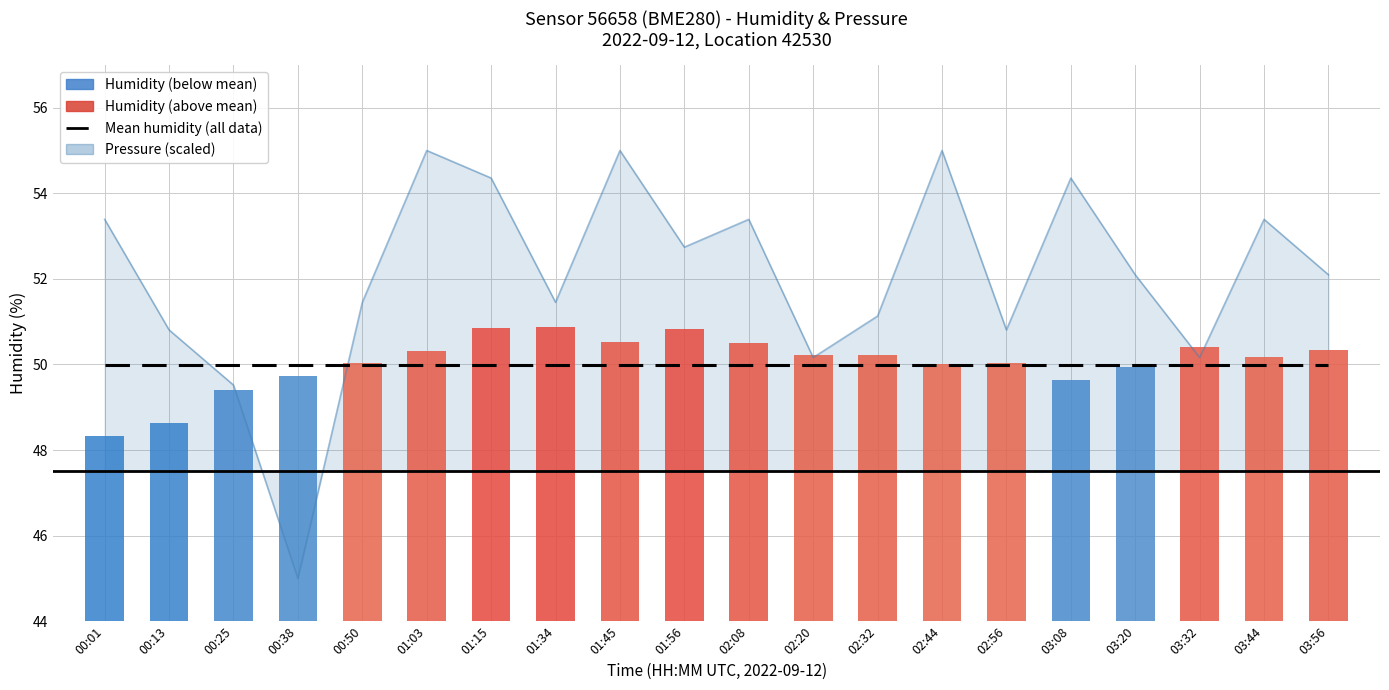

What is the average value of the Mean humidity (all data) series?

50.0